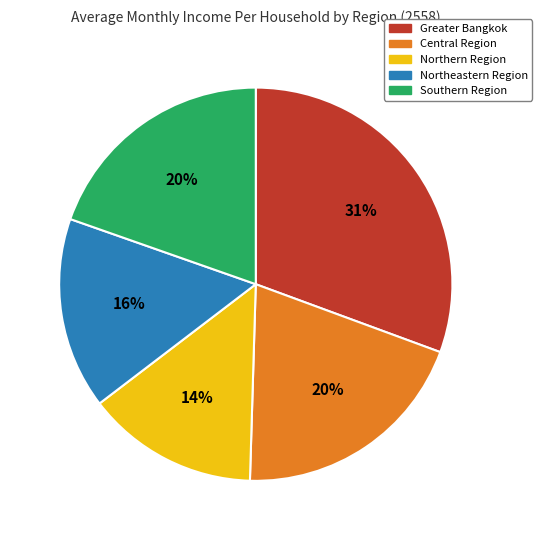

What percentage is the Southern Region slice, to the nearest percent?

20%